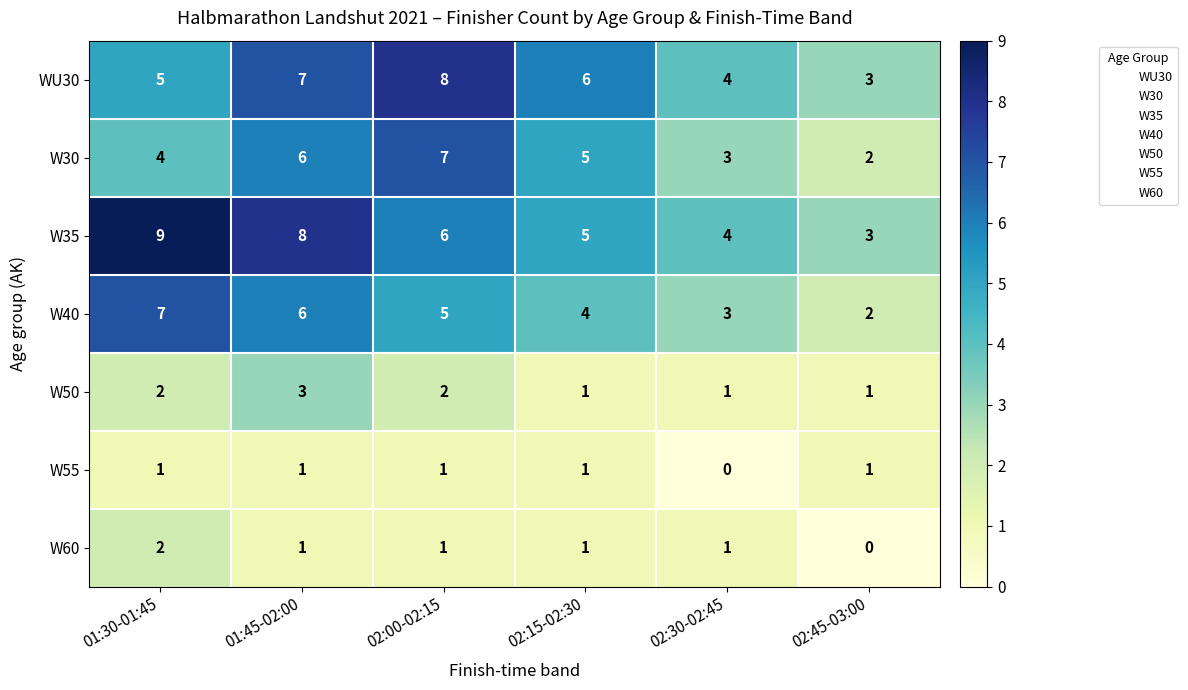

Is it true that W50 equals 2 at 02:30-02:45?

False